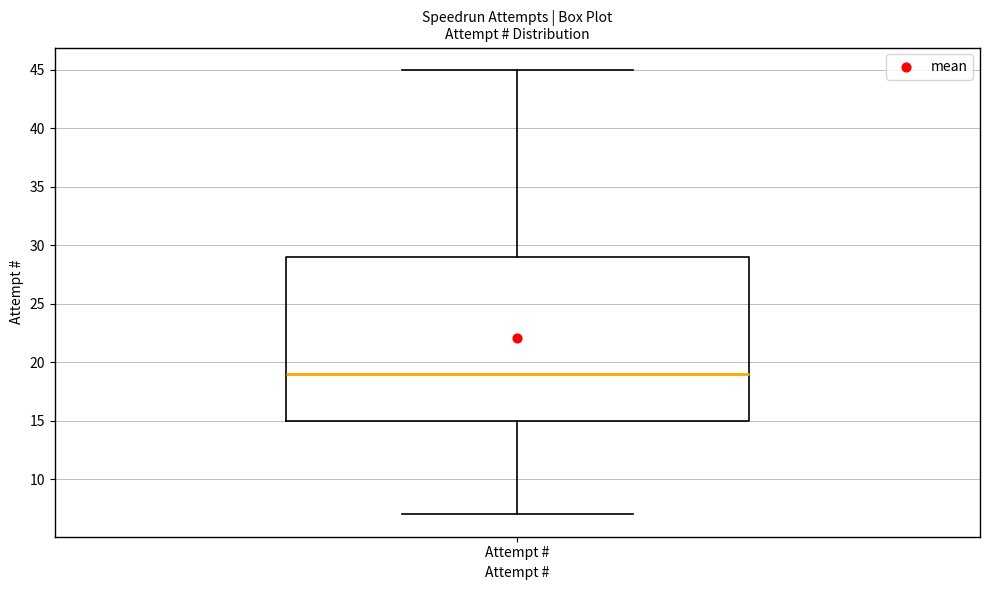

Transcribe this box plot: give where the median line is, the range the box spans, and where the two whiskers end, as read against the y-axis. The values are not printed on the chart, so give them approximately, as read against the axis.

median 19, box 15 to 29, whiskers 7 to 45